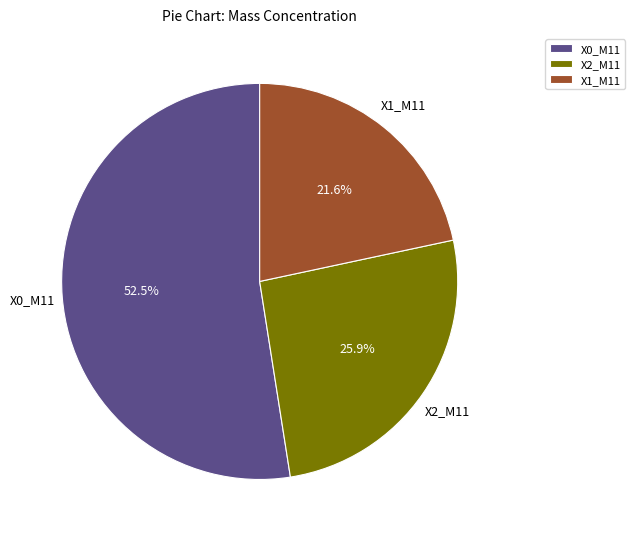

Which has a higher value, X1_M11 or X0_M11?

X0_M11